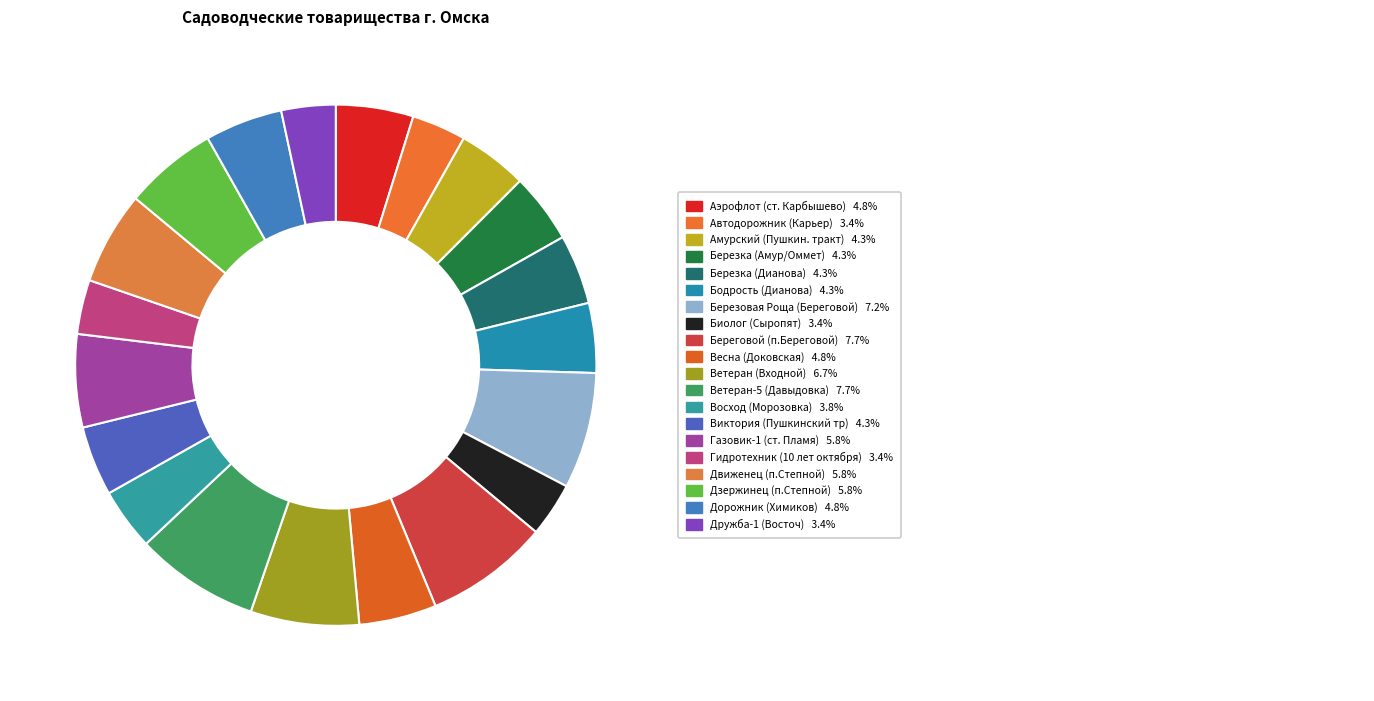

How many slices are in this pie chart?

20